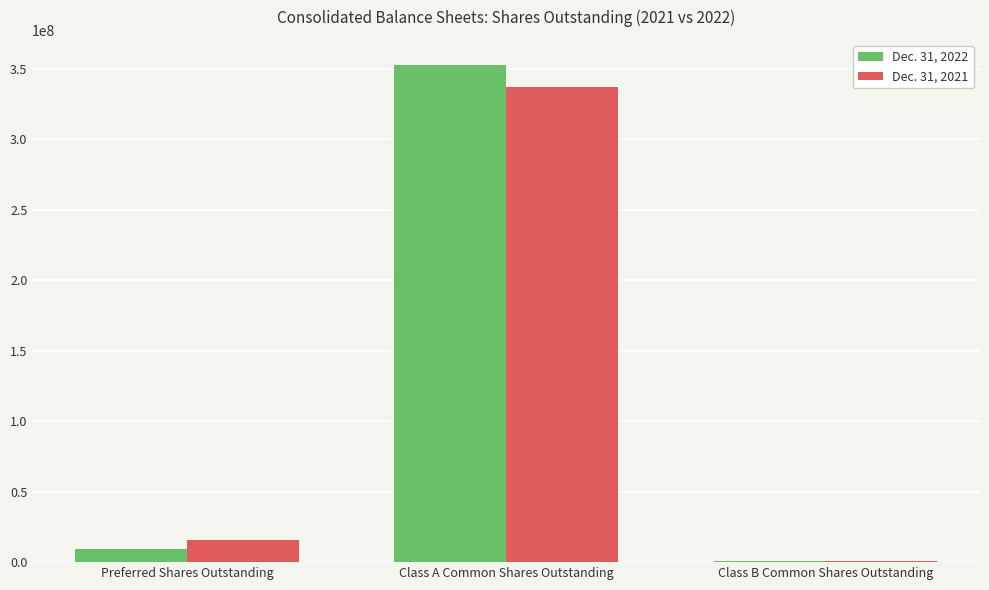

The Dec. 31, 2021 series shows 337362716 at Class A Common Shares Outstanding. True or false?

True